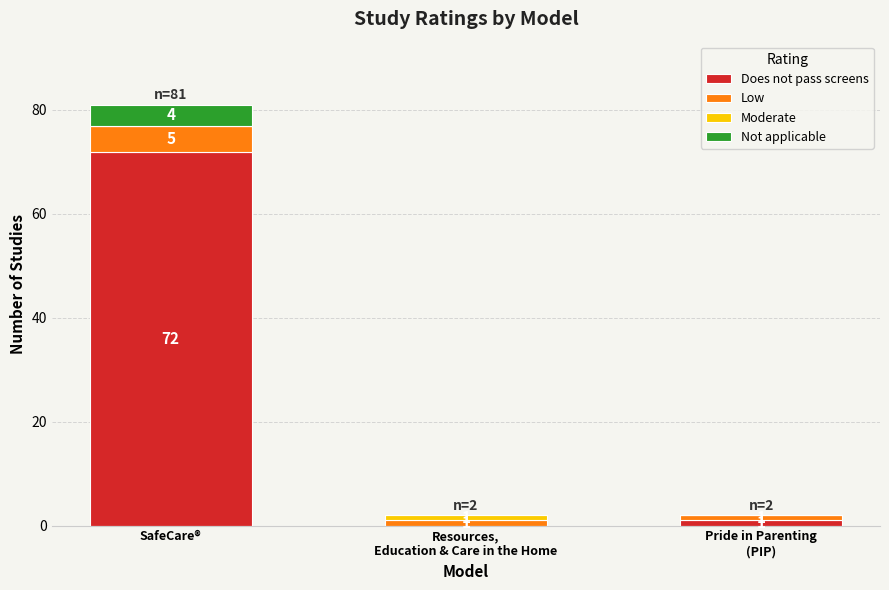

The value of Does not pass screens at SafeCare® is 107. True or false?

False